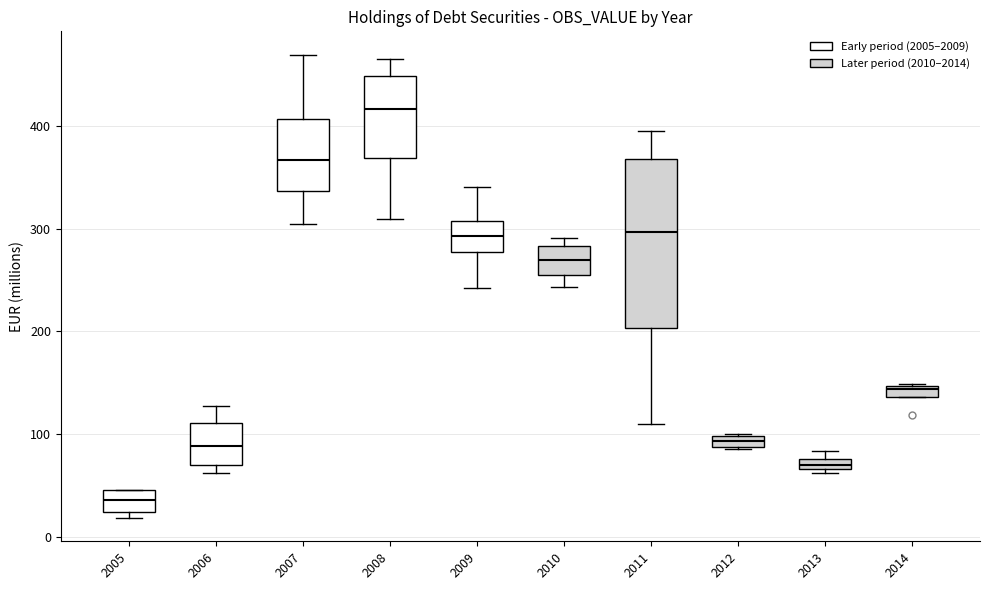

Where is the upper edge of the box at x = 2007 on the y-axis? The values are not printed on the chart, so give them approximately, as read against the axis.

410